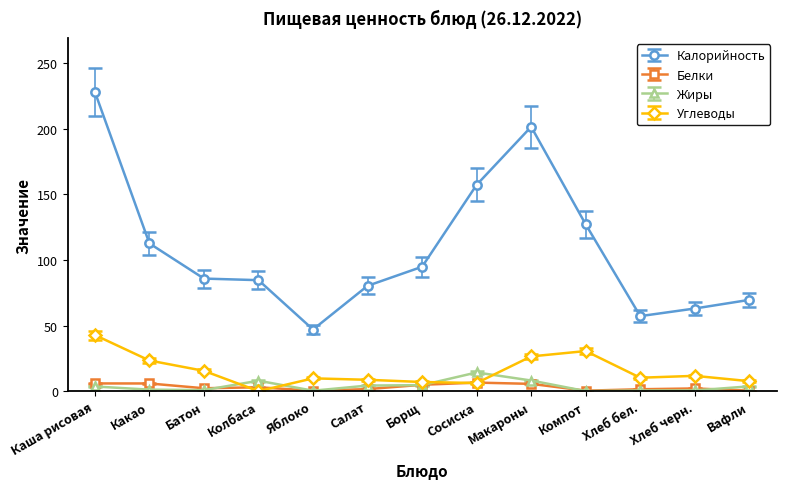

How many values in the Жиры series are below 3?

6